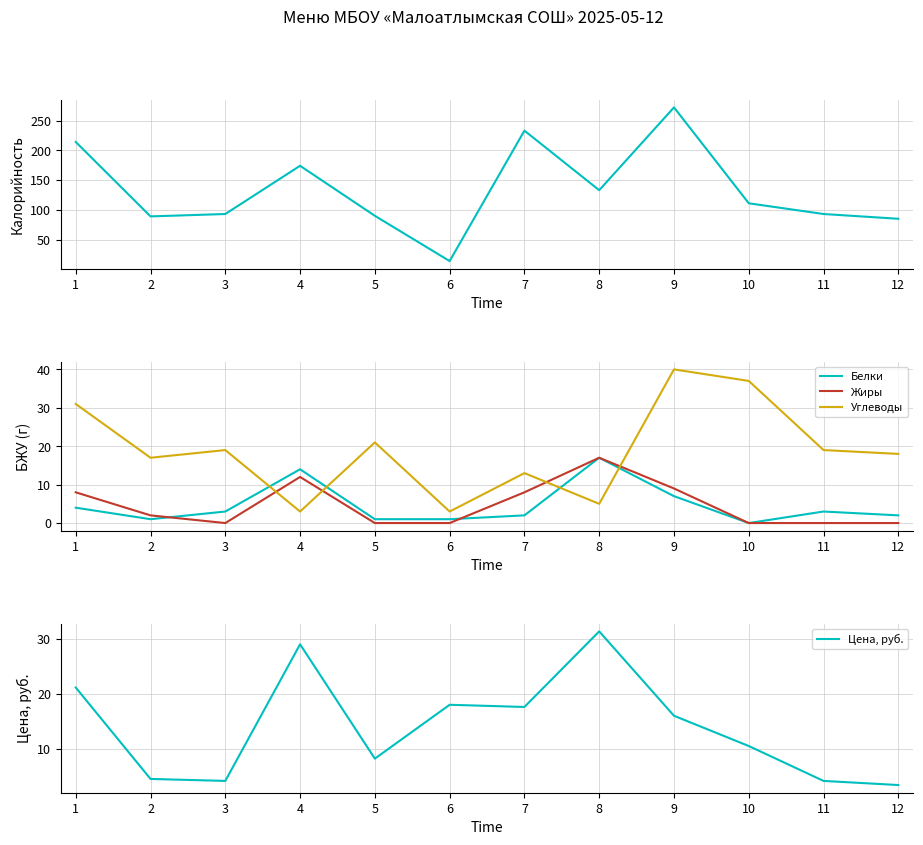

How many values in the Жиры series exceed 2?

5